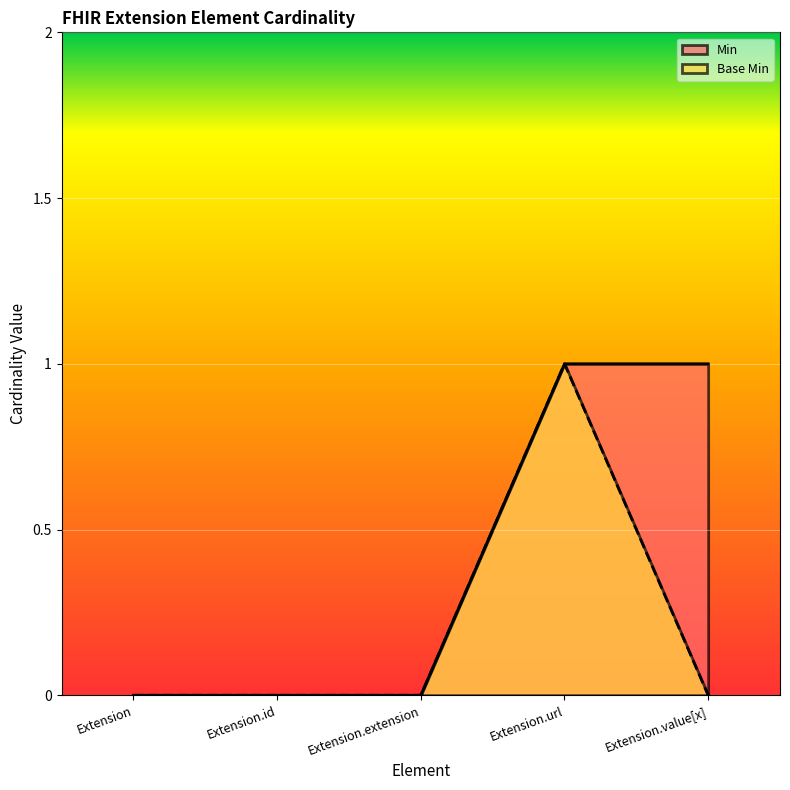

Which label corresponds to the smallest value in the chart?

Extension